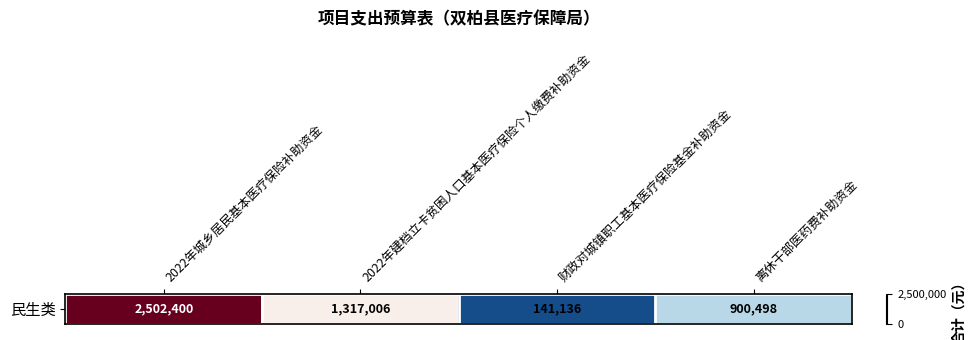

What is the change in value from 2022年城乡居民基本医疗保险补助资金 to 2022年建档立卡贫困人口基本医疗保险个人缴费补助资金?

-1185394.0